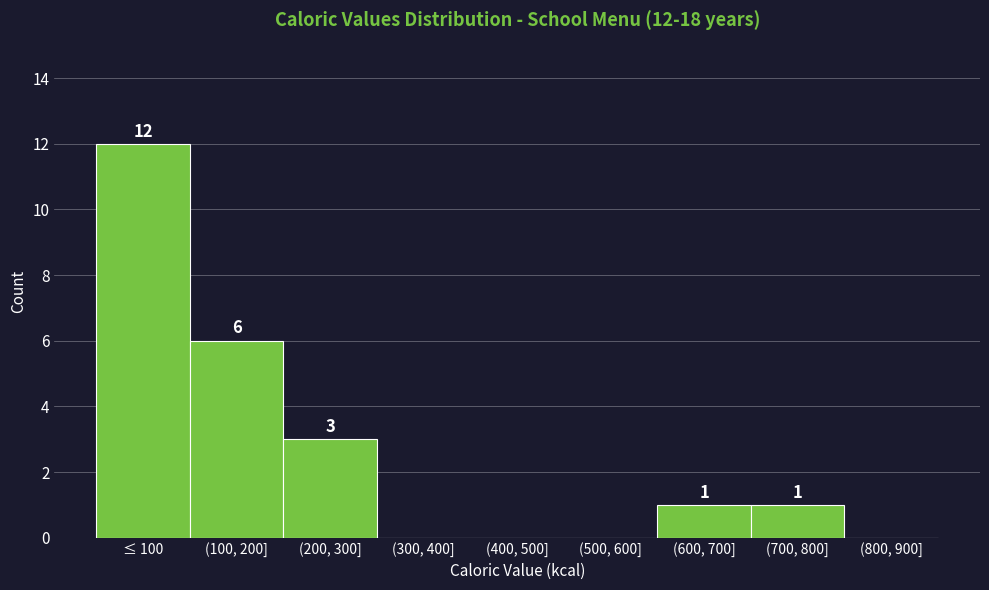

Reading left to right, extract all data points from this chart.

≤ 100=12	(100, 200]=6	(200, 300]=3	(300, 400]=0	(400, 500]=0	(500, 600]=0	(600, 700]=1	(700, 800]=1	(800, 900]=0